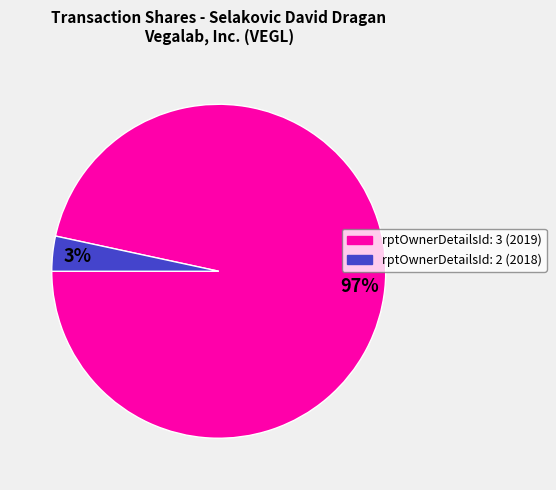

To the nearest percent, what is the average slice percentage?

50%